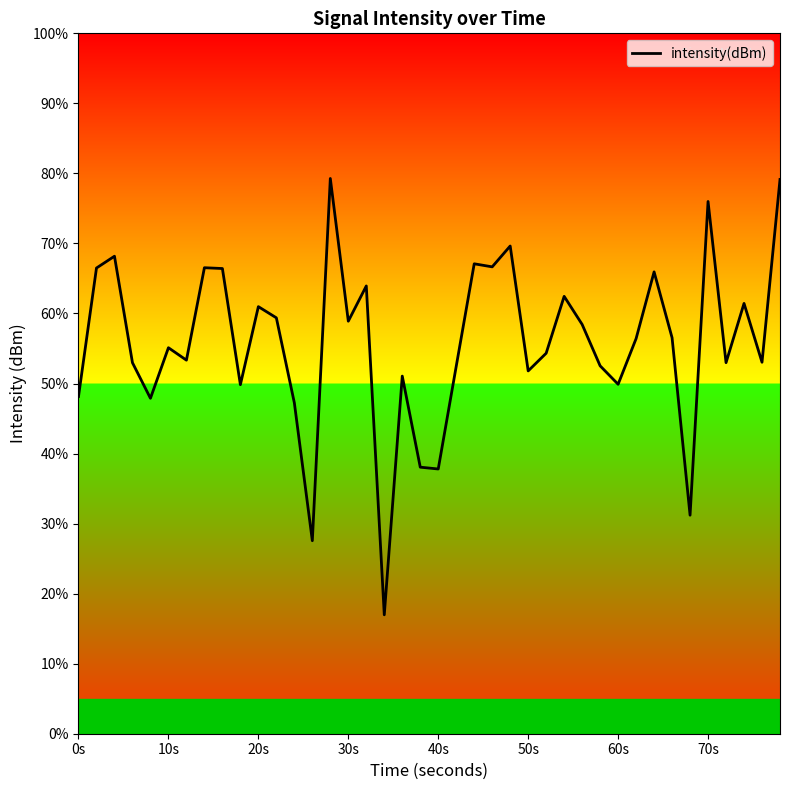

What is the smallest value displayed?

17.0